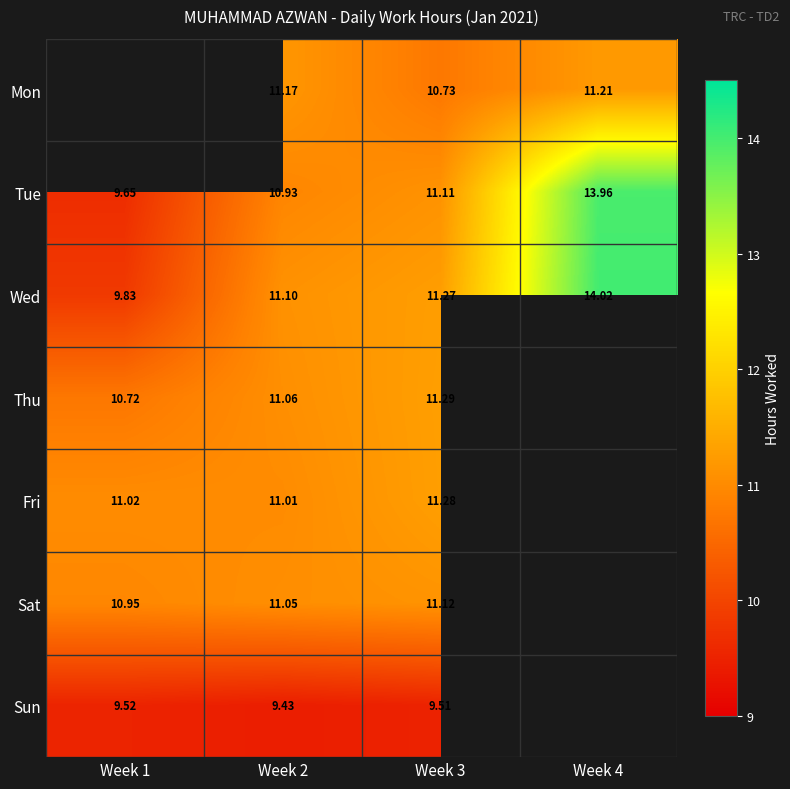

How many data points in Tue are less than 11?

2